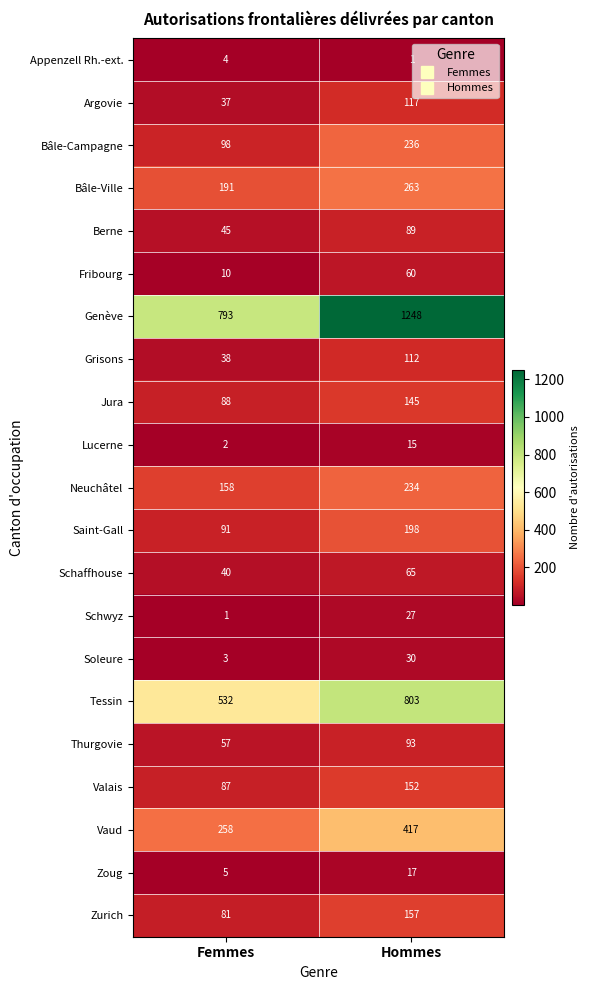

At which label is Schaffhouse closest to 52?

Femmes